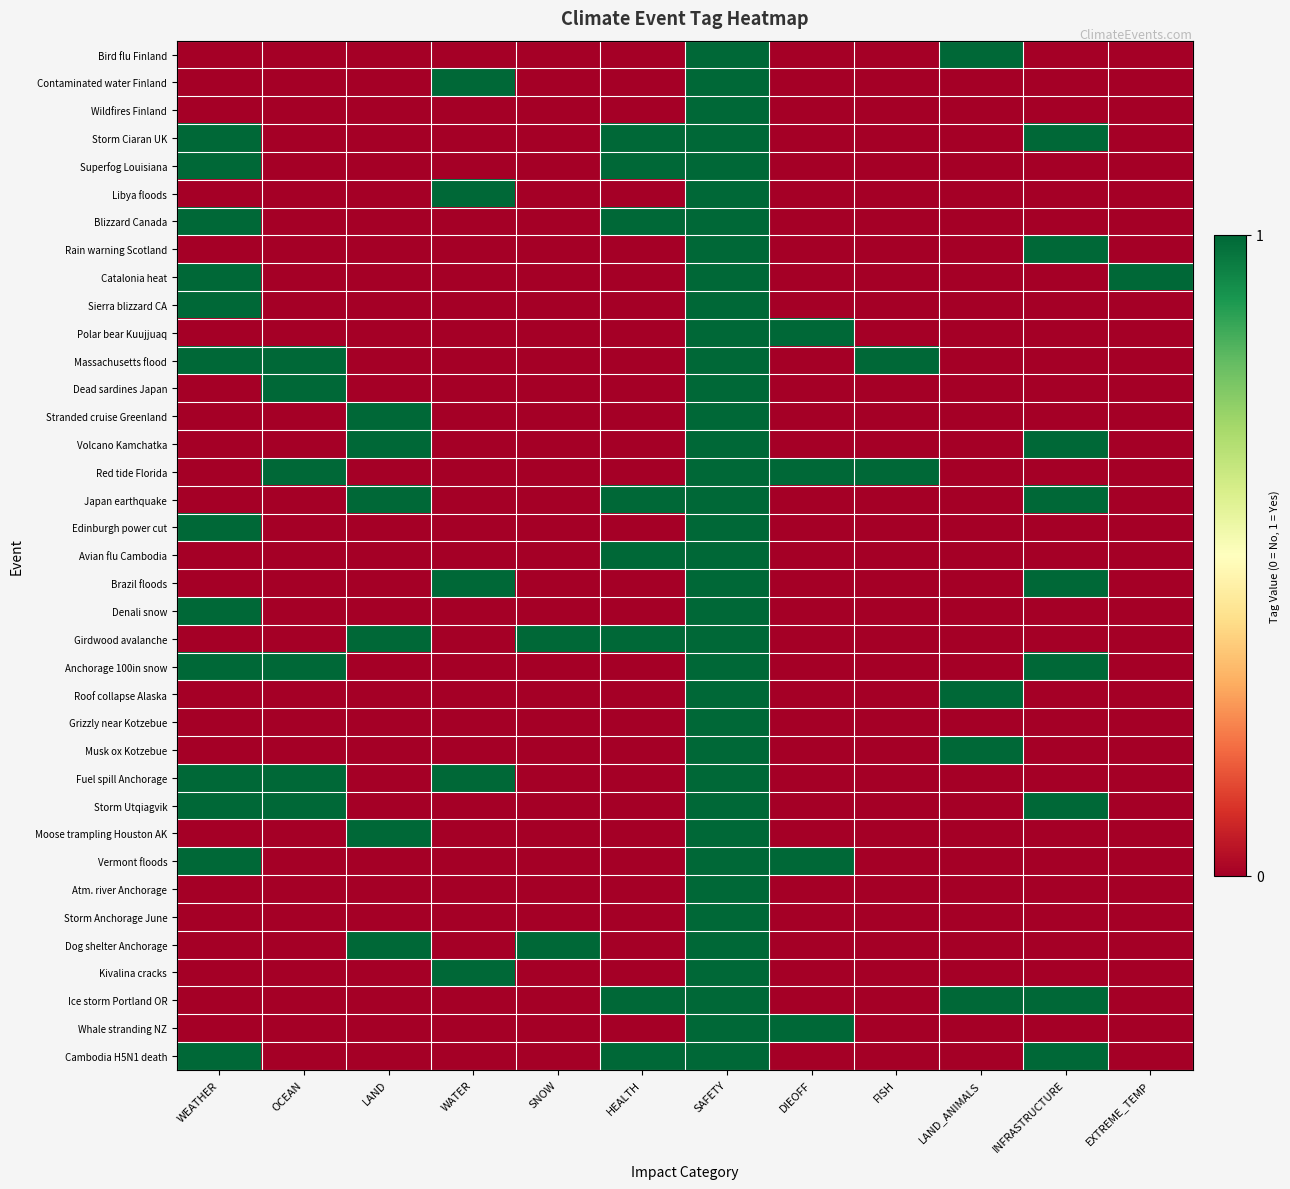

What is the greatest value displayed?

1